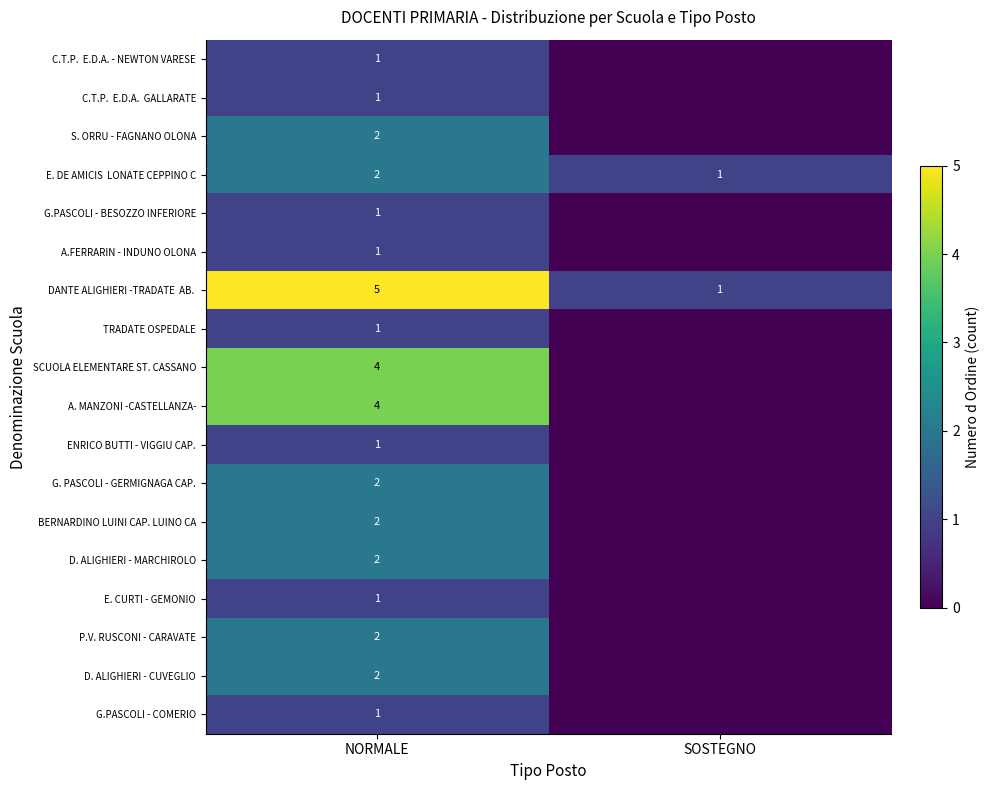

Is it true that TRADATE OSPEDALE equals 1 at NORMALE?

True